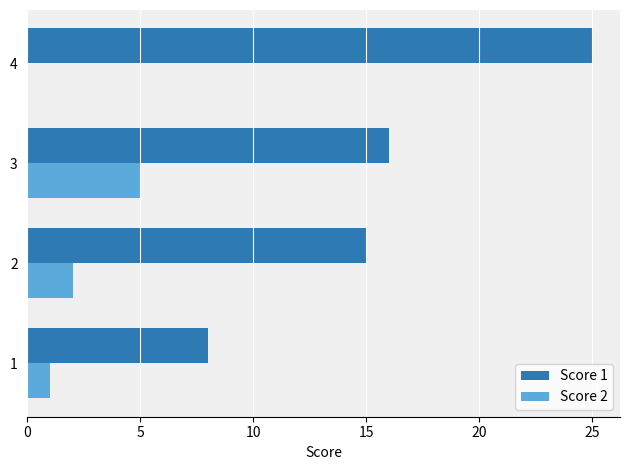

The Score 2 series shows 0 at 4. True or false?

True